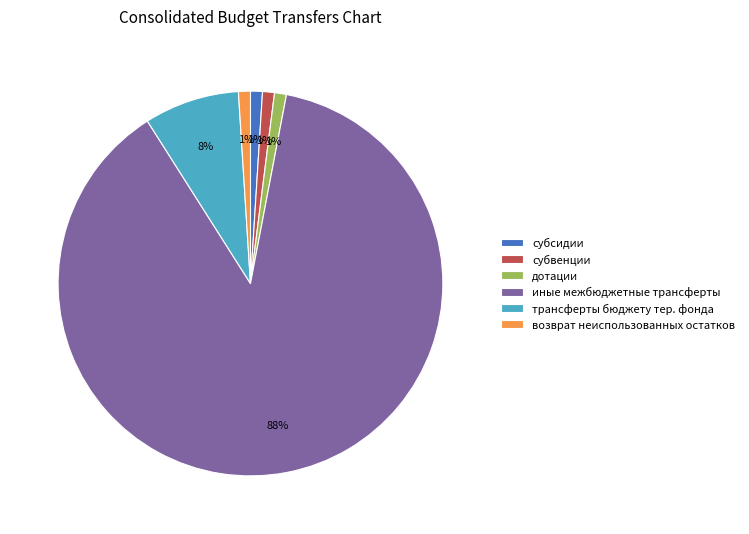

Is the sum of субвенции and иные межбюджетные трансферты greater than half?

Yes